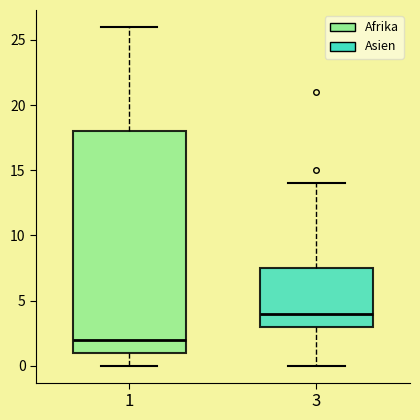

Where does the median line of the box at x = 1 sit on the y-axis? The values are not printed on the chart, so give them approximately, as read against the axis.

2.0